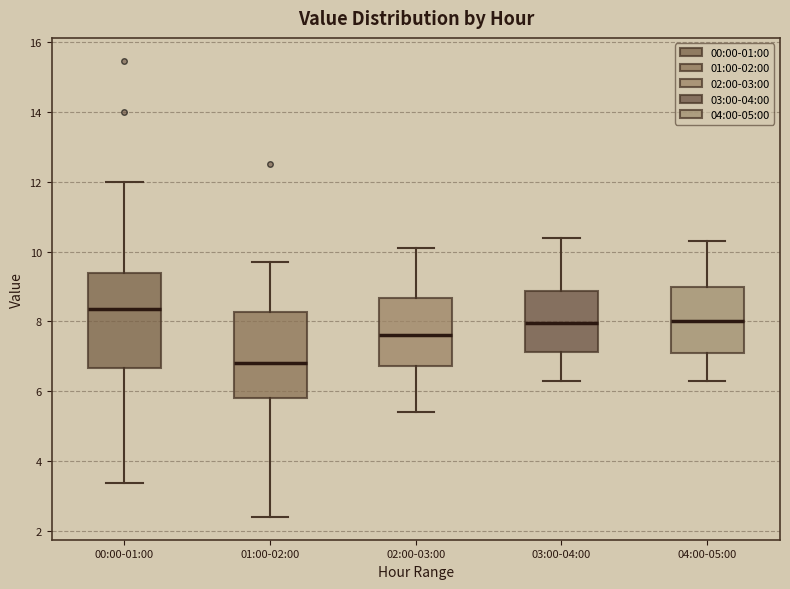

Which box has the lowest median line?

01:00-02:00